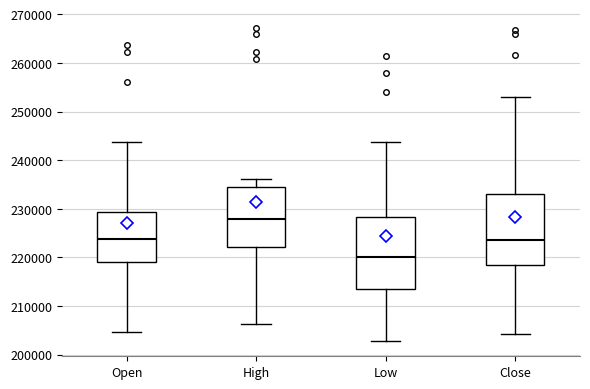

Reading left to right, transcribe this box plot: for each box, give where its median line is, the range the box spans, and where its two whiskers end, as read against the y-axis. The values are not printed on the chart, so give them approximately, as read against the axis.

Open: median 224000, box 219000 to 229000, whiskers 205000 to 244000
High: median 228000, box 222000 to 234000, whiskers 206000 to 236000
Low: median 220000, box 213000 to 228000, whiskers 203000 to 244000
Close: median 224000, box 219000 to 233000, whiskers 204000 to 253000